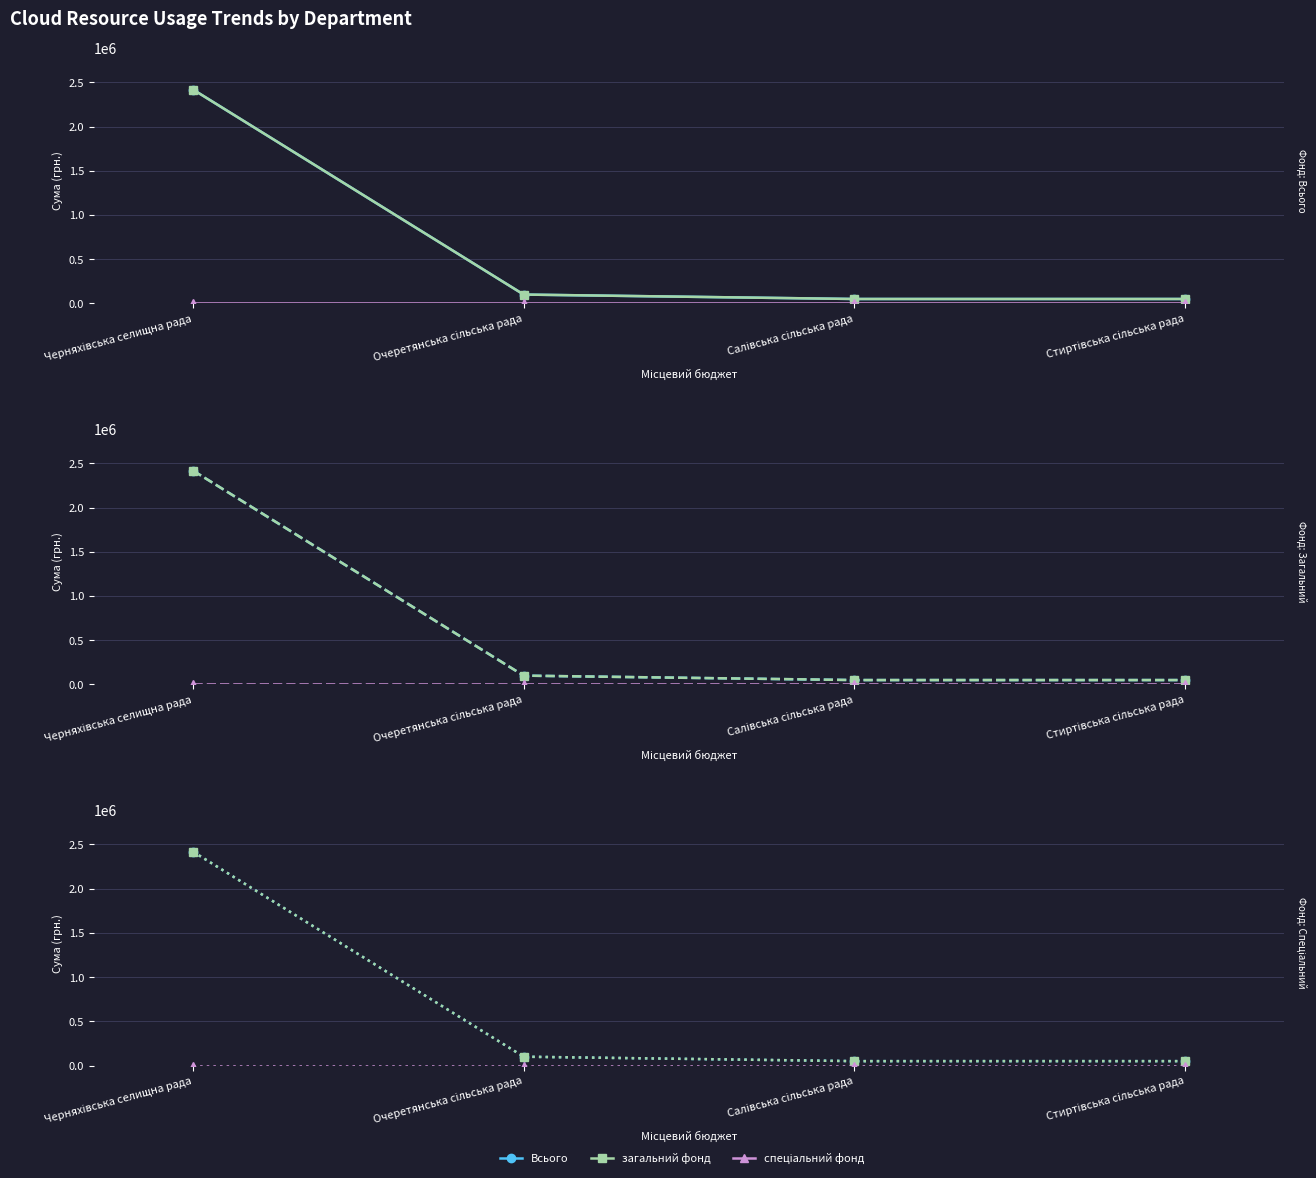

Which has a higher value, Стиртівська сільська рада or Салівська сільська рада?

Стиртівська сільська рада